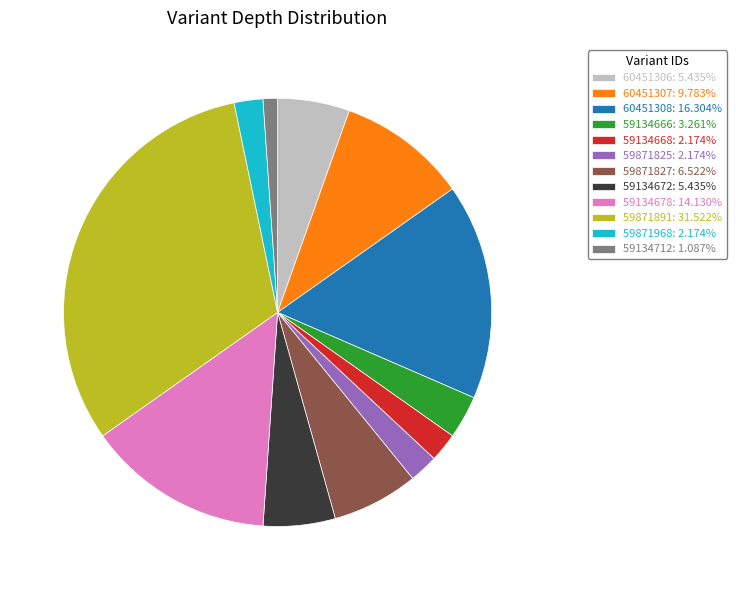

Is the sum of 59134672: 5.435% and 59134668: 2.174% greater than half?

No